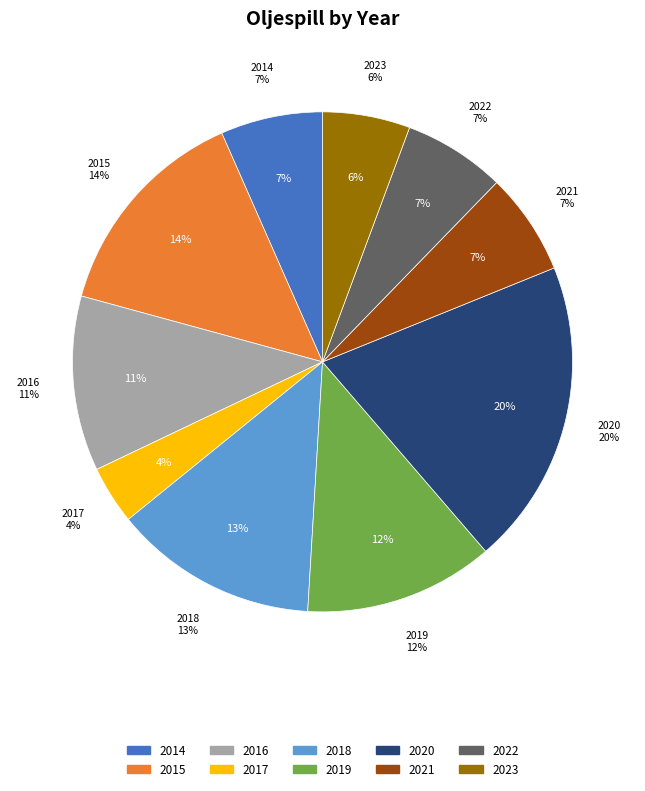

Is there a majority slice in this chart?

No